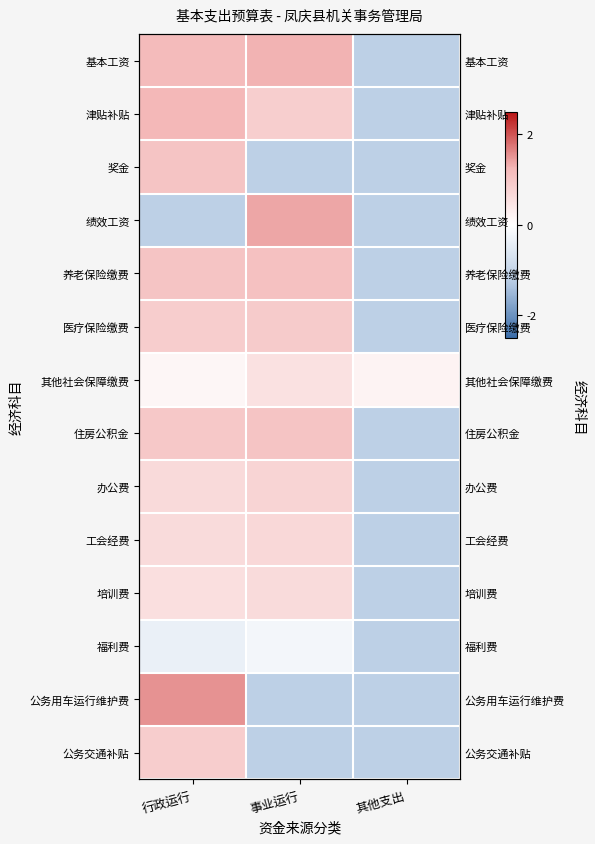

How many series are shown in this chart?

14